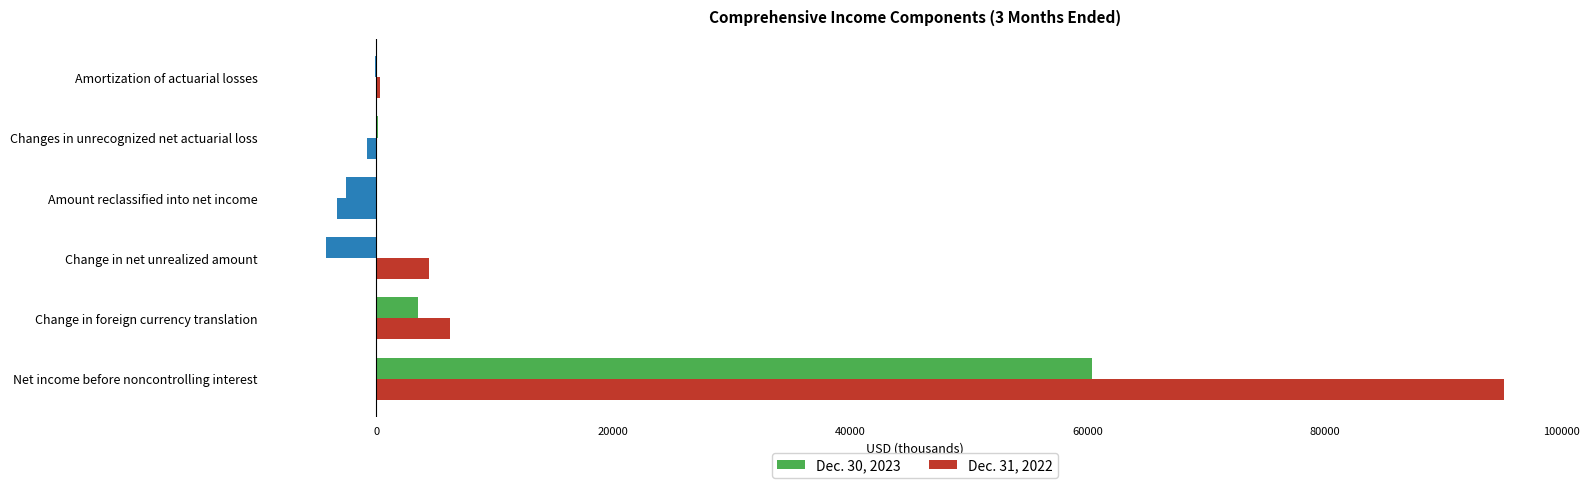

How many bars are there in total?

12